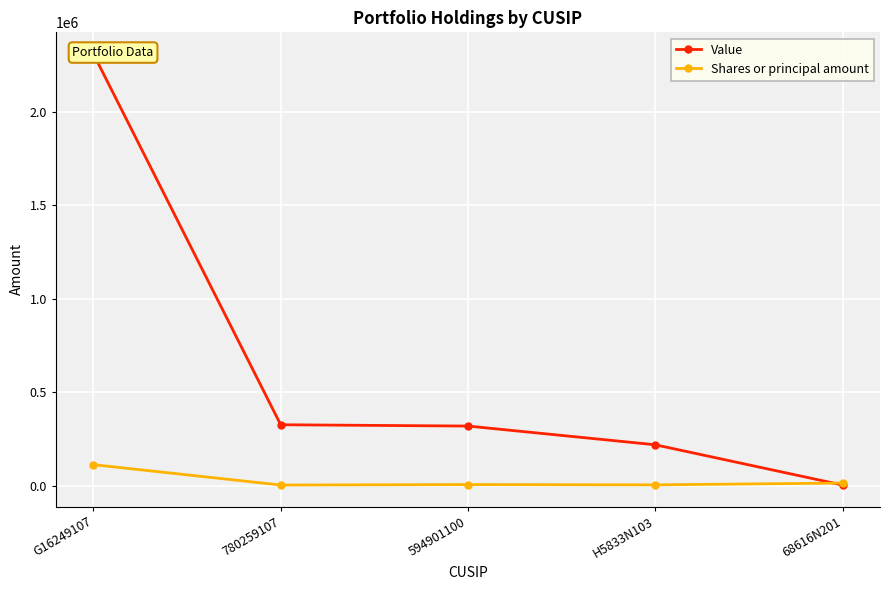

True or false: Value has a value of 431891 at 780259107.

False